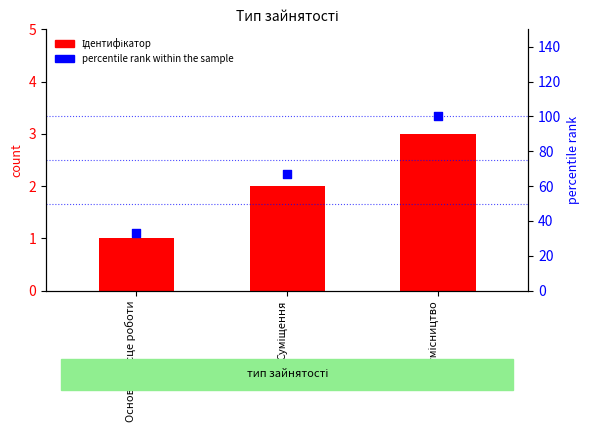

Which series has the largest total across all categories?

percentile rank within the sample